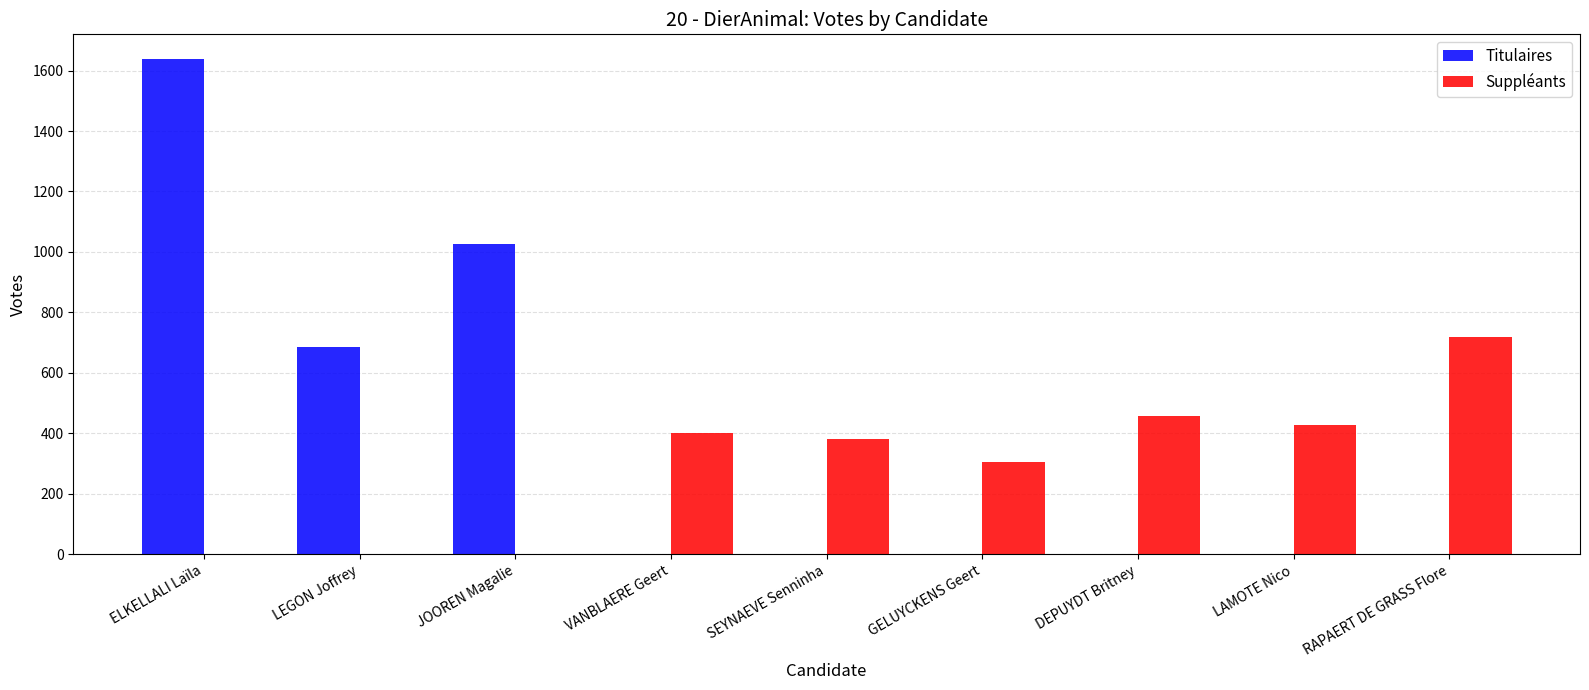

At which label does Suppléants reach its peak?

RAPAERT DE GRASS Flore